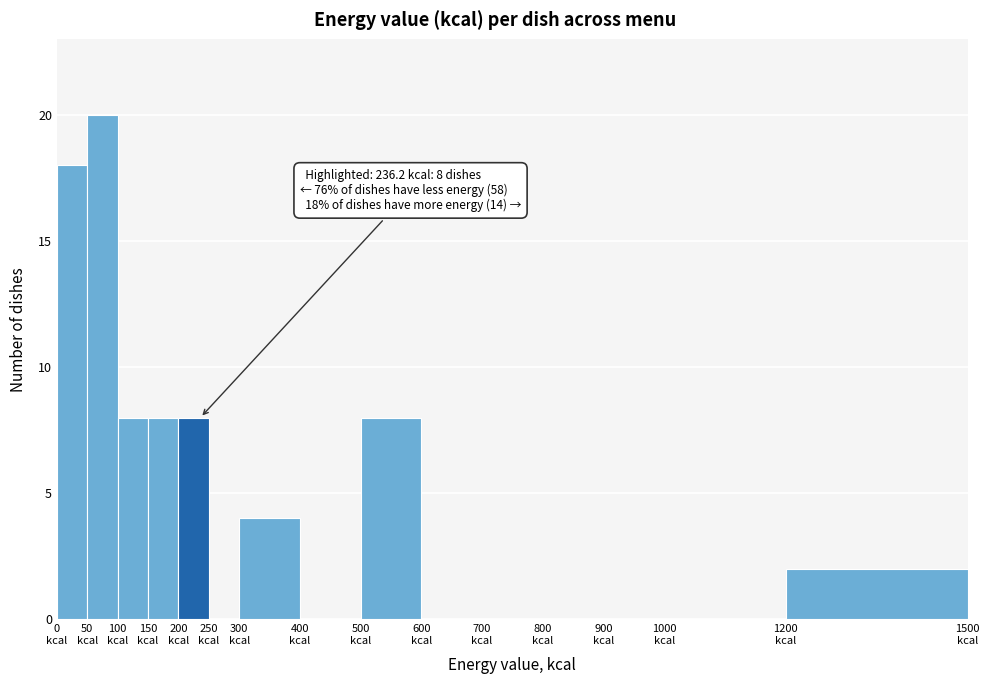

Over which range of the x-axis is the bar tallest?

50 to 100